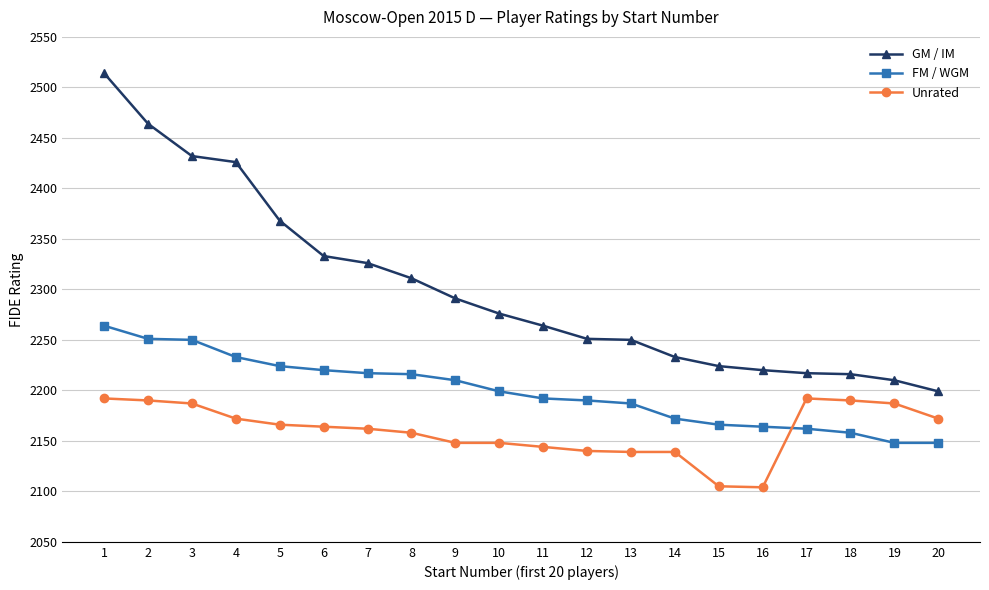

What is the maximum value shown in the chart?

2514